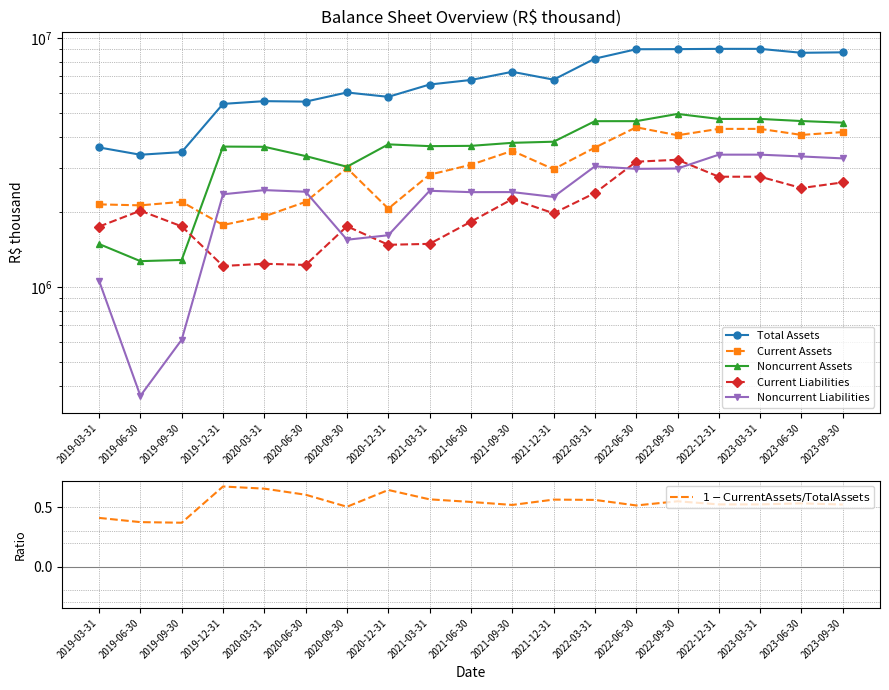

Where does the Current Liabilities series first go above 1975019?

2019-06-30